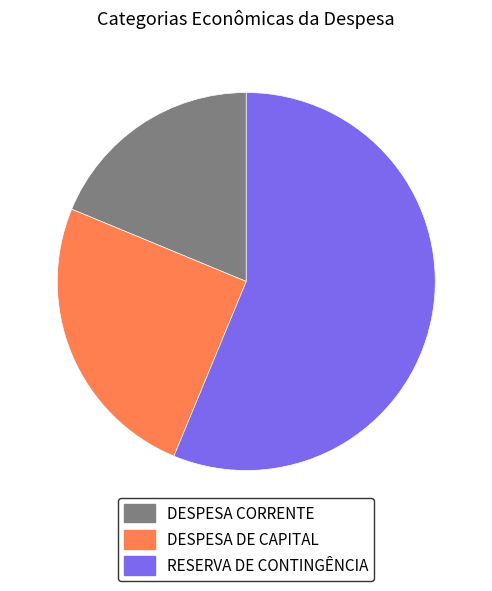

Which slice represents more than half of the pie?

RESERVA DE CONTINGÊNCIA